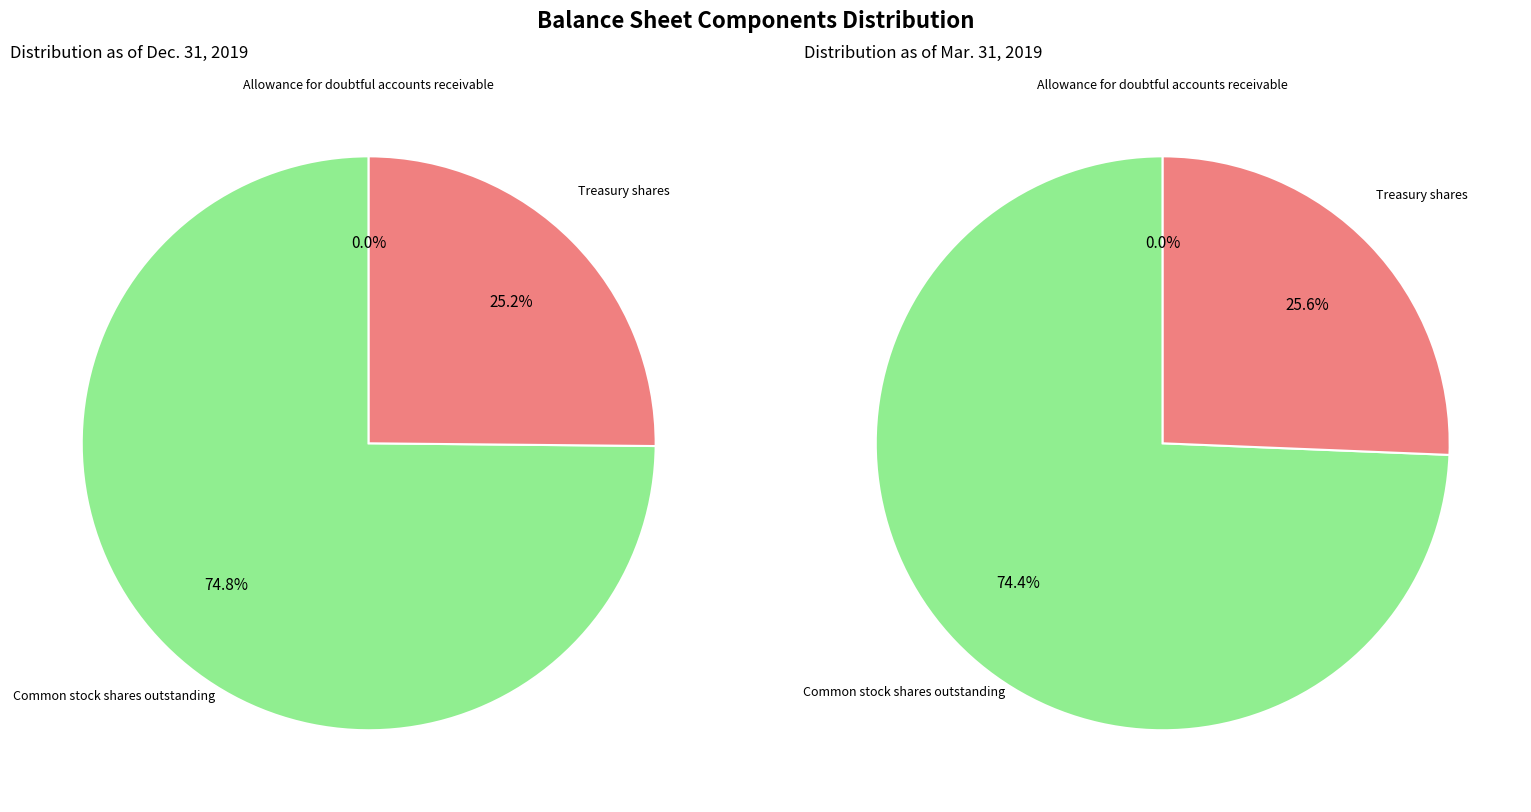

Which series changed the most between Allowance for doubtful accounts receivable and Treasury shares?

Mar. 31, 2019